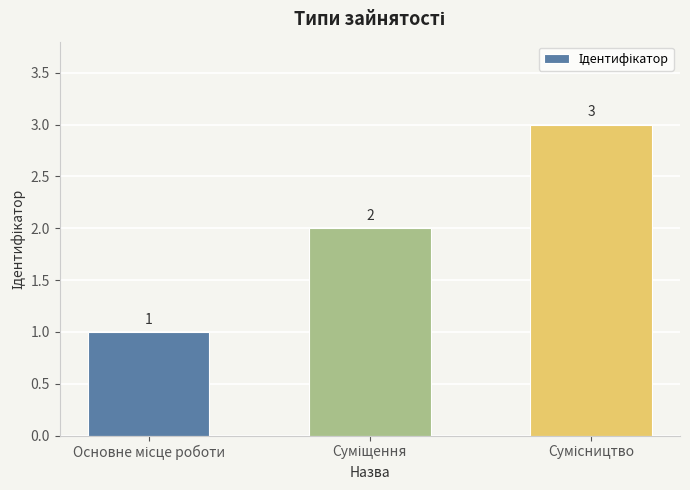

What is the value of the 2nd bar from the left?

2